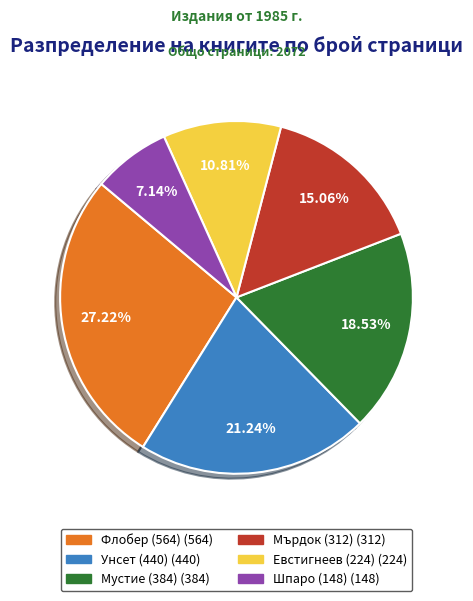

Does any single category account for the majority?

No